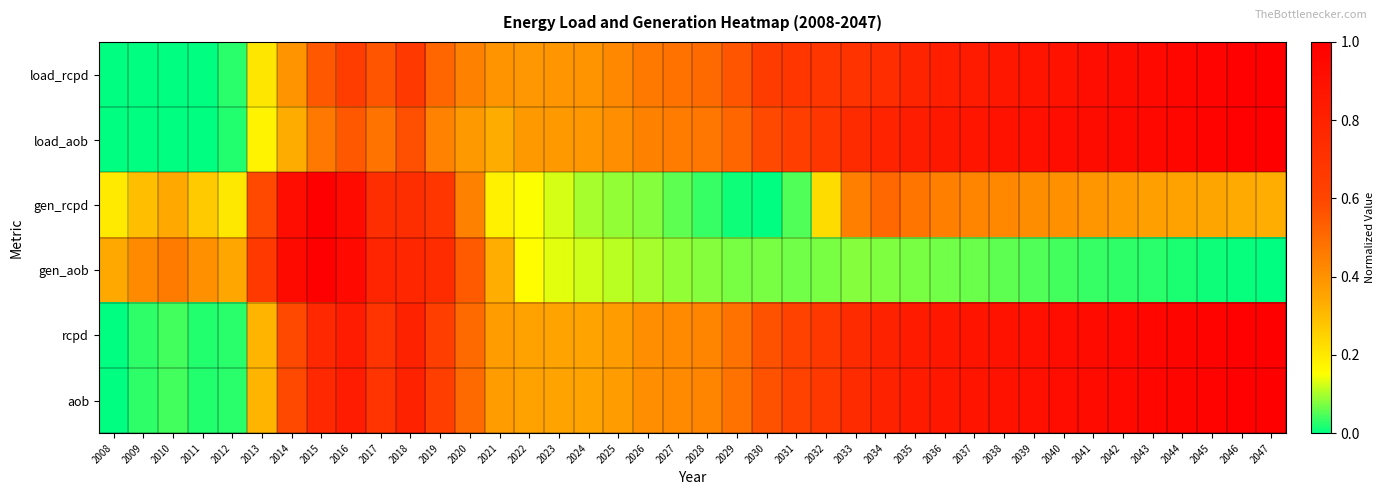

Rank the series at 2041 from highest to lowest value.

rcpd, aob, load_aob, load_rcpd, gen_rcpd, gen_aob